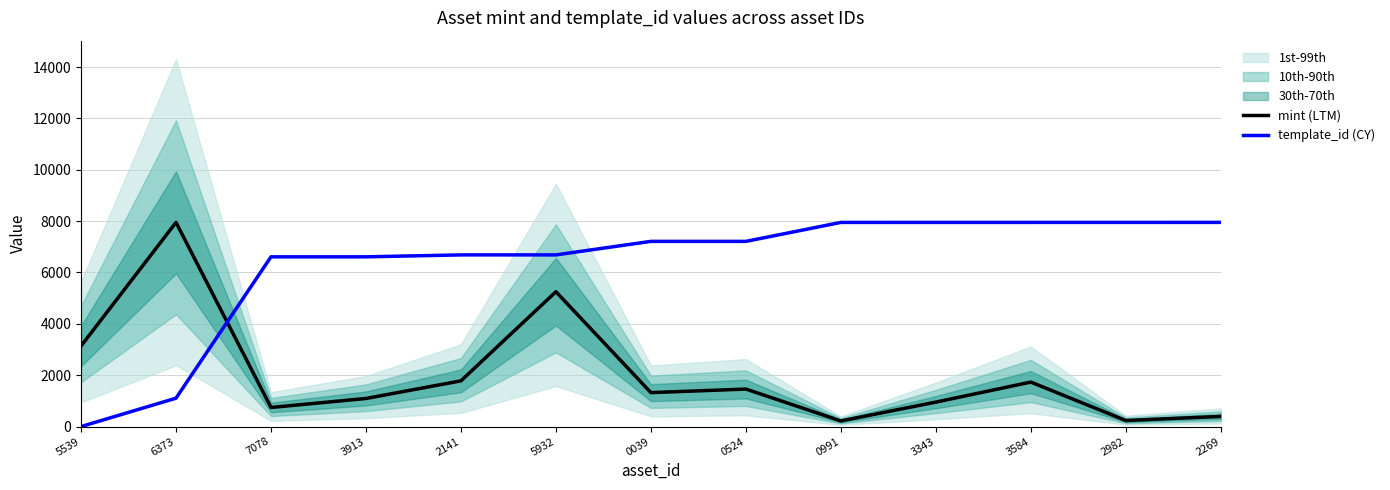

Which series ends up on top after the final intersection of mint (LTM) and template_id (CY)?

template_id (CY)